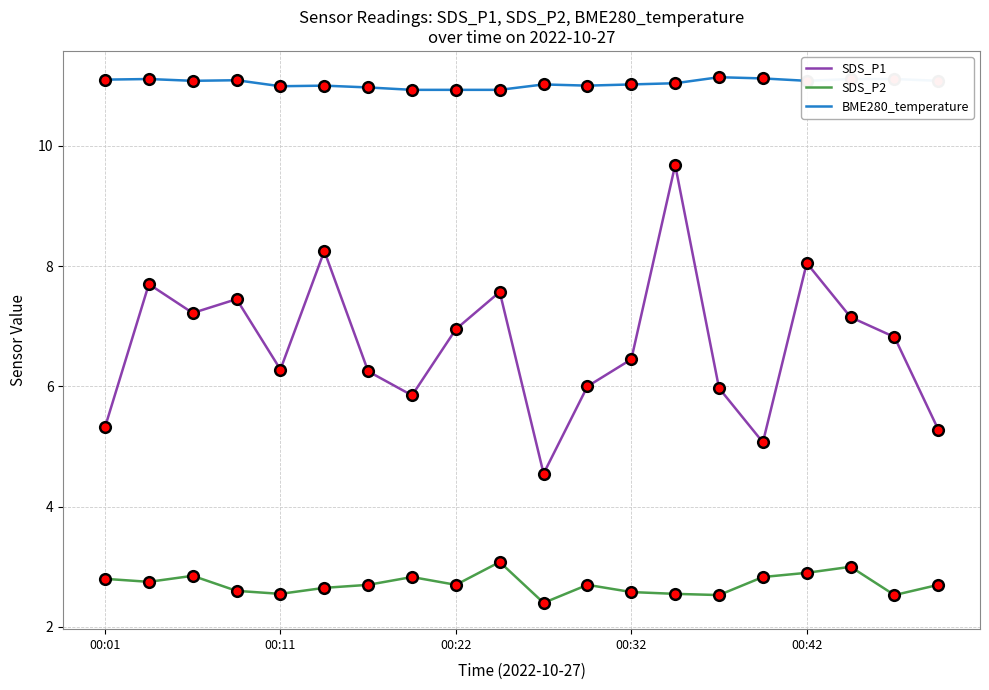

Which series has the largest range (max minus min)?

SDS_P1